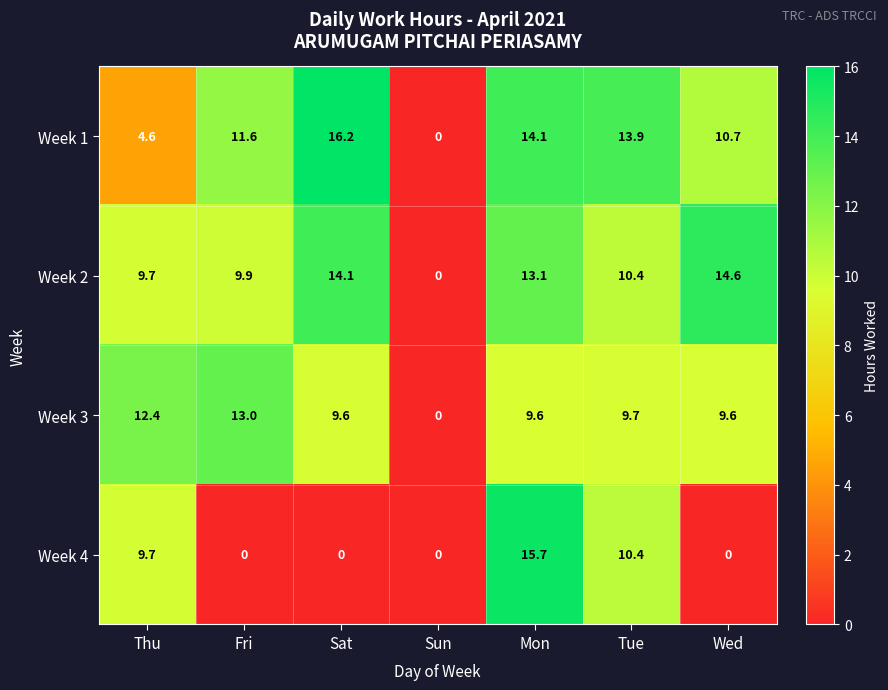

What is the approximate value of Week 1 at Mon?

14.1